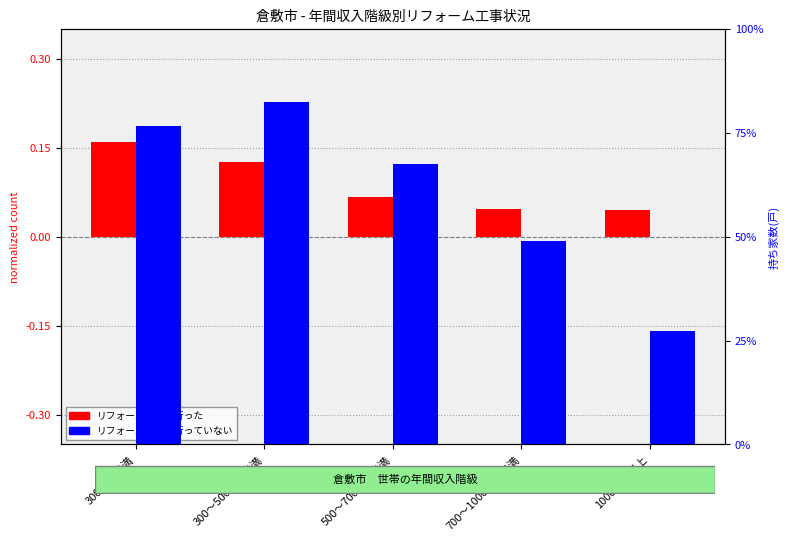

What is the label of the 1st bar from the right?

1000万円以上